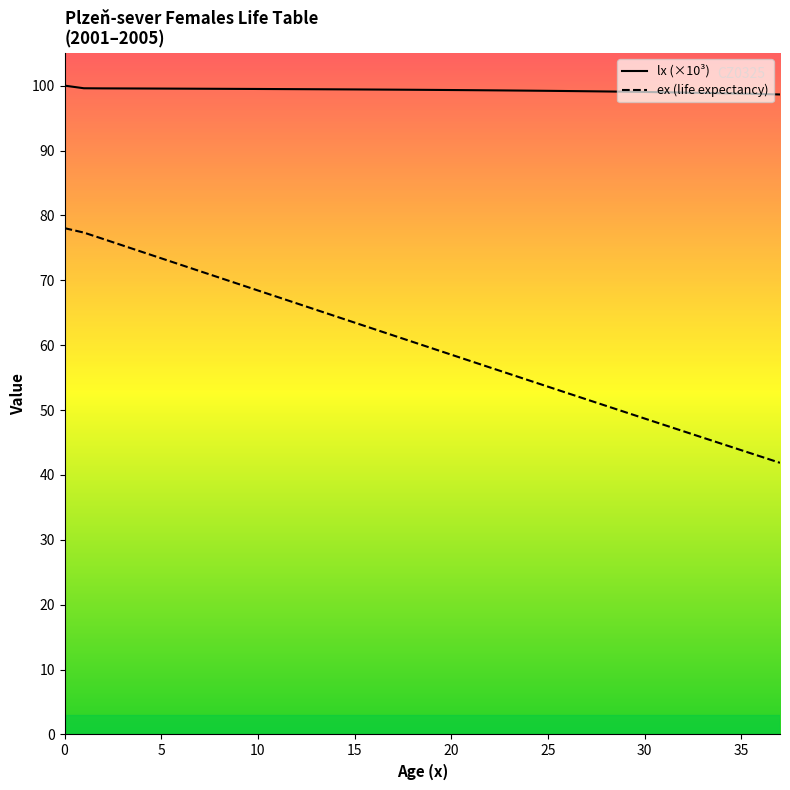

True or false: lx (×10³) and ex (life expectancy) intersect in this chart.

False